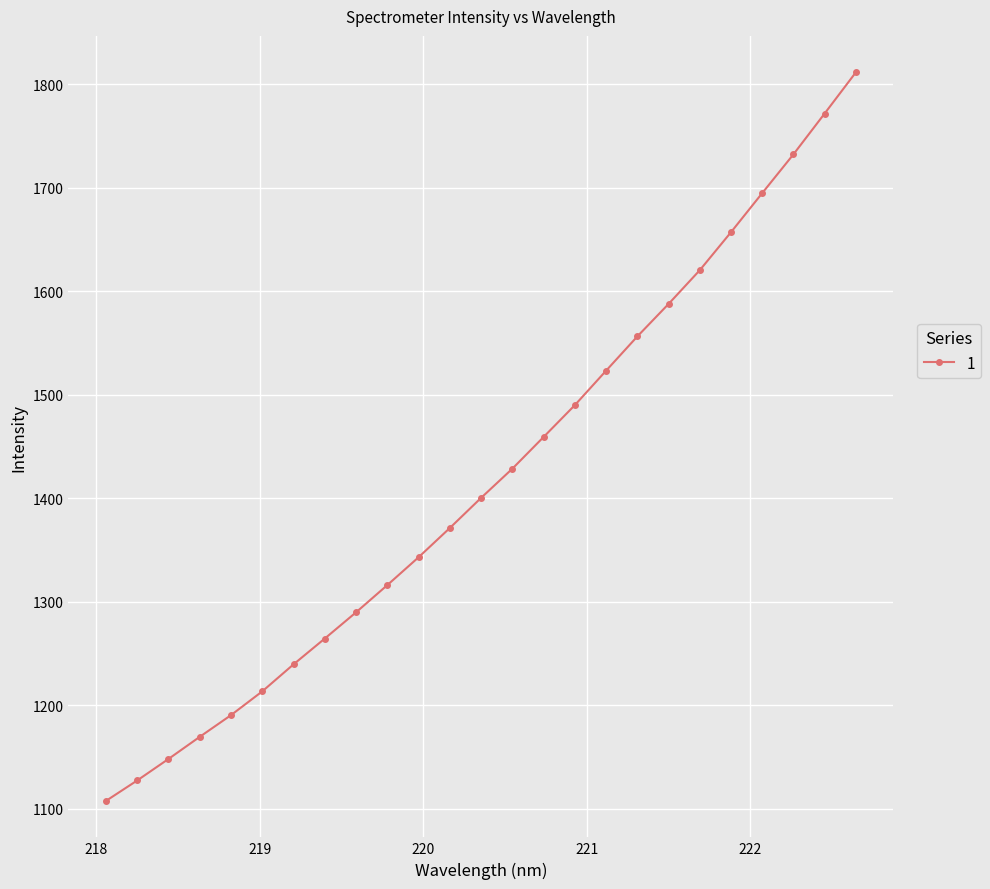

What is the difference between the maximum and minimum values?

703.6